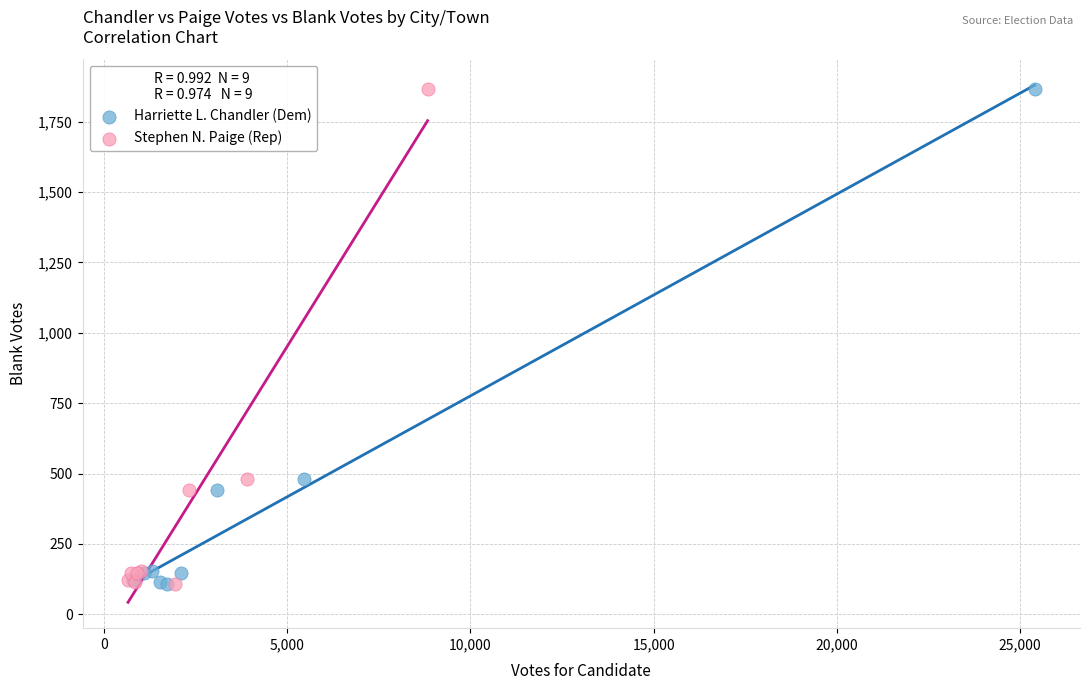

What are all the series names shown in the legend?

Harriette L. Chandler (Dem), Stephen N. Paige (Rep)